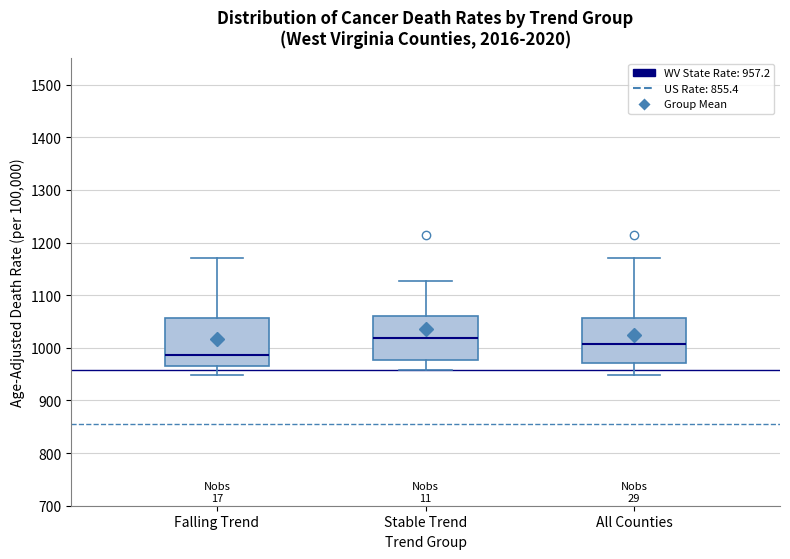

Where is the upper edge of the box for Falling Trend on the y-axis? The values are not printed on the chart, so give them approximately, as read against the axis.

1060